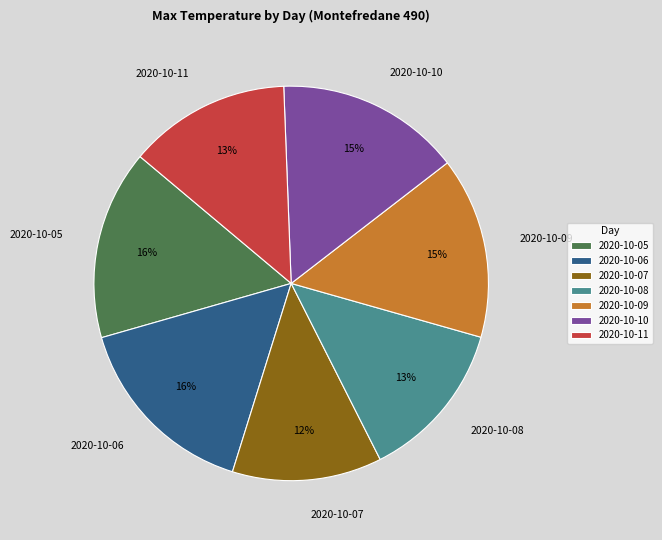

Does 2020-10-06 account for over 50% of the chart?

No